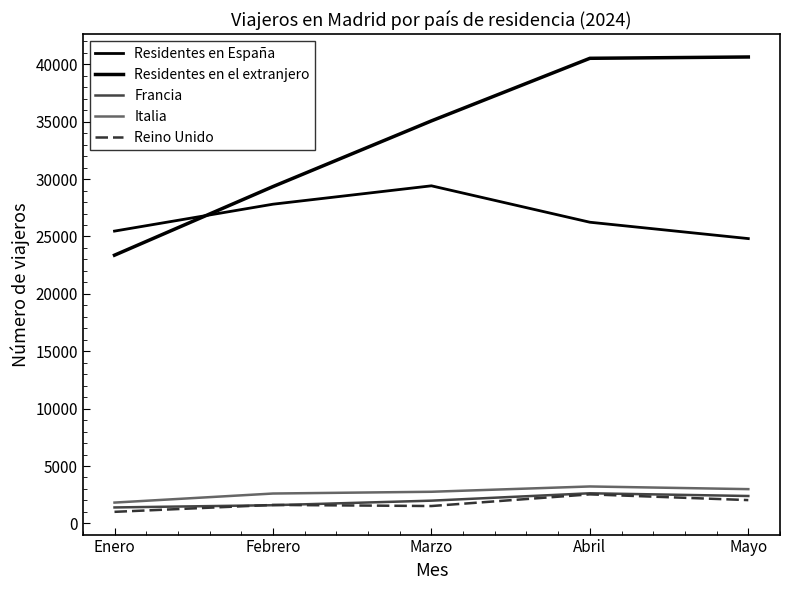

Where is the first local maximum for Francia?

Abril